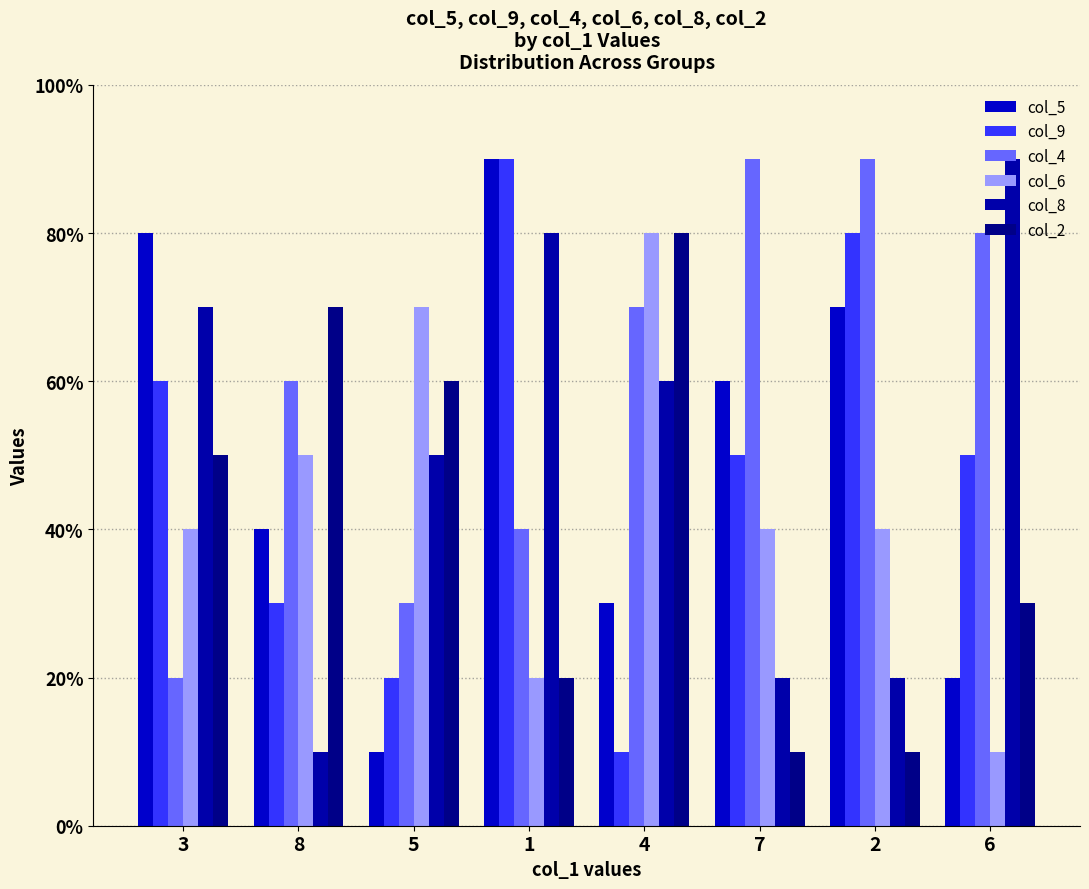

Is it true that col_4 equals 3 at 5?

True